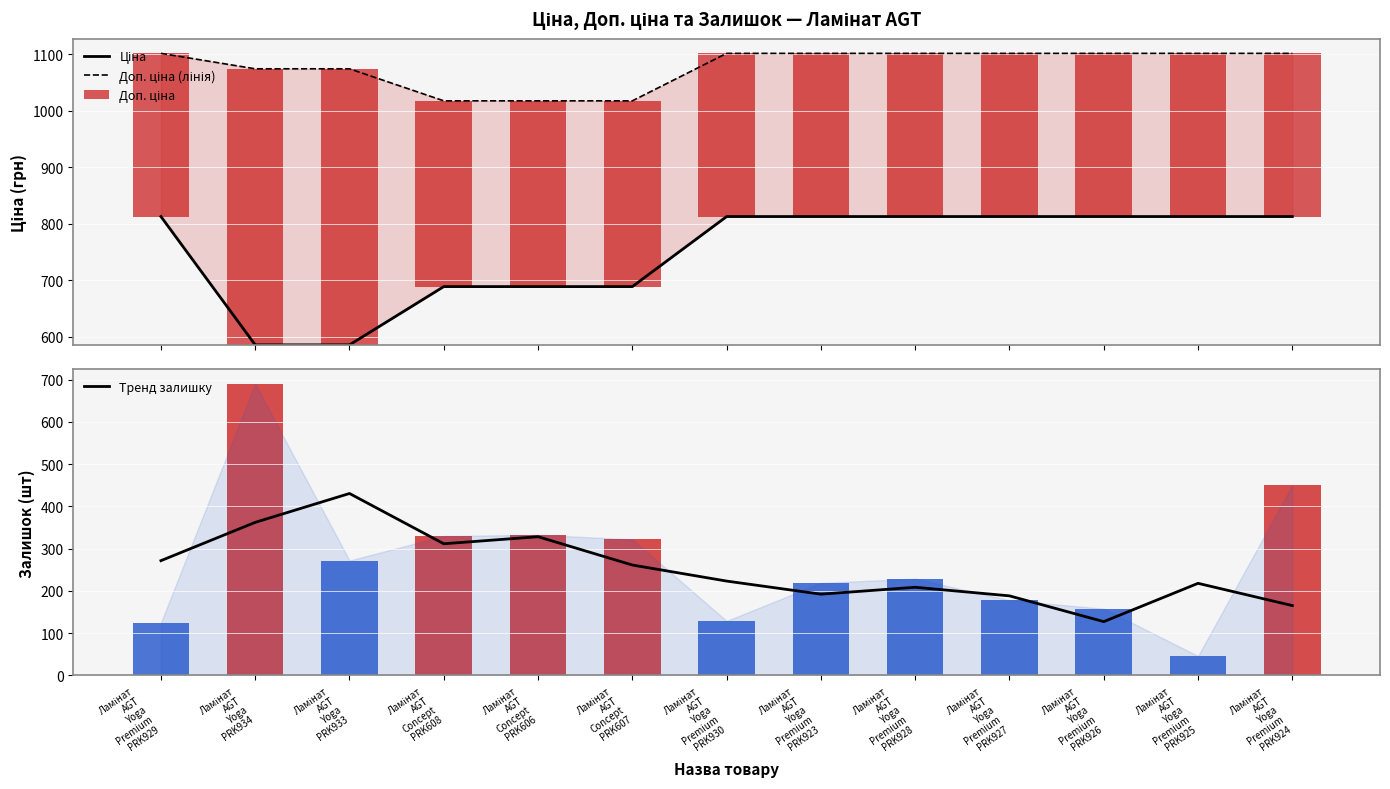

What is the total value across all series at Ламінат
AGT
Yoga
Premium
PRK924?

2080.1